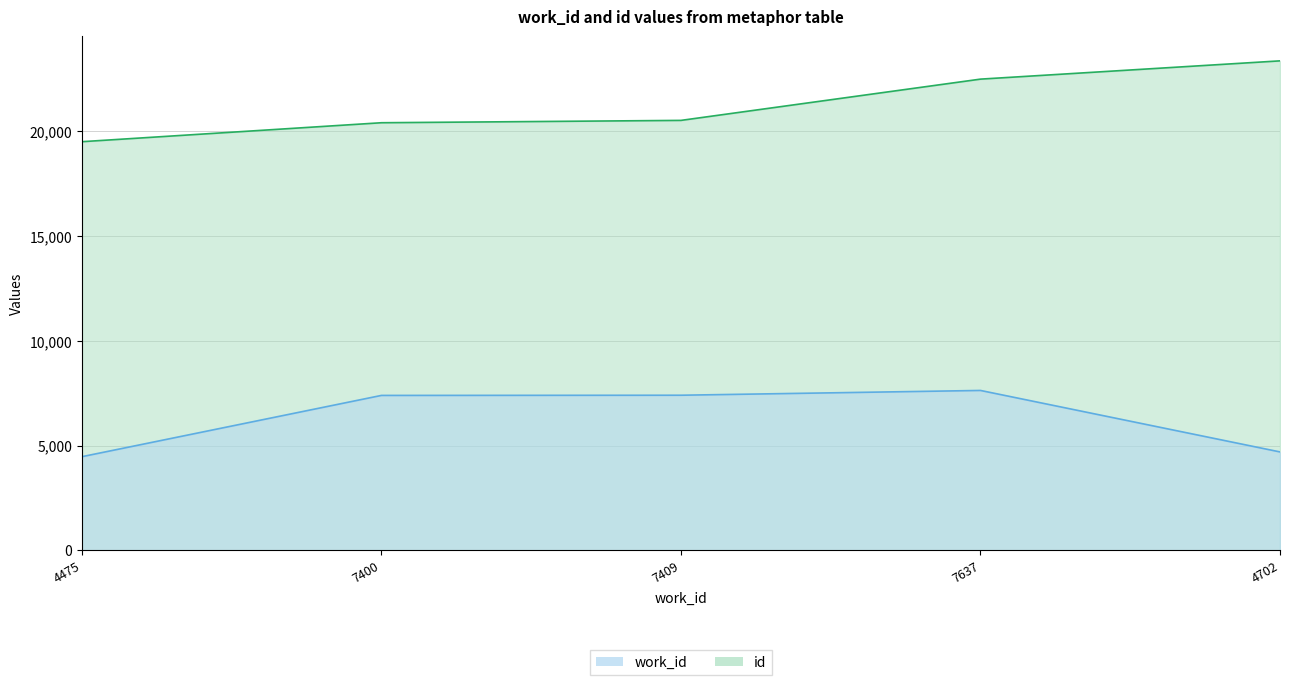

What is the total value across all series at 4475?

23988